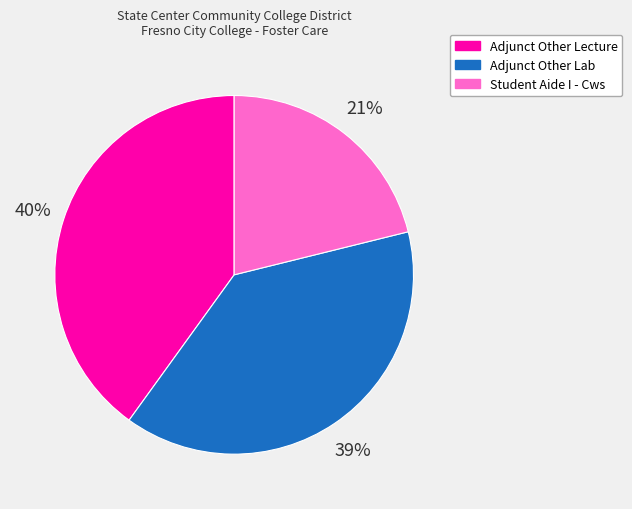

To the nearest percent, what portion does Adjunct Other Lecture represent?

40%